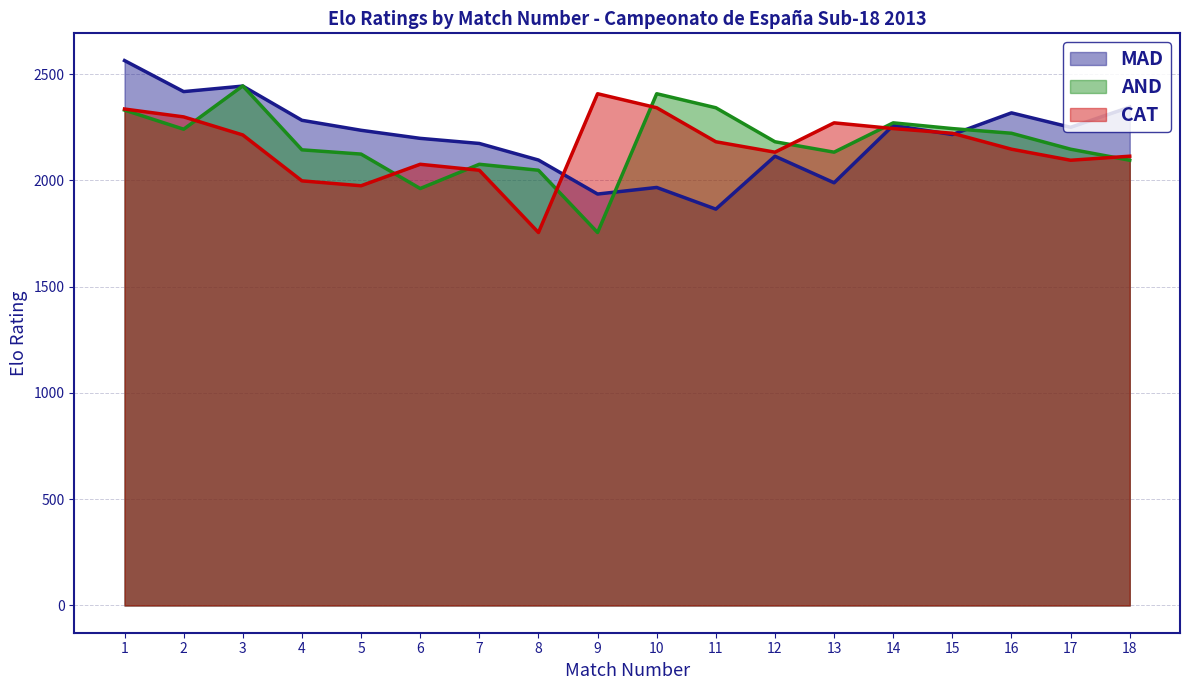

What is the total value across all series at 1?

7231